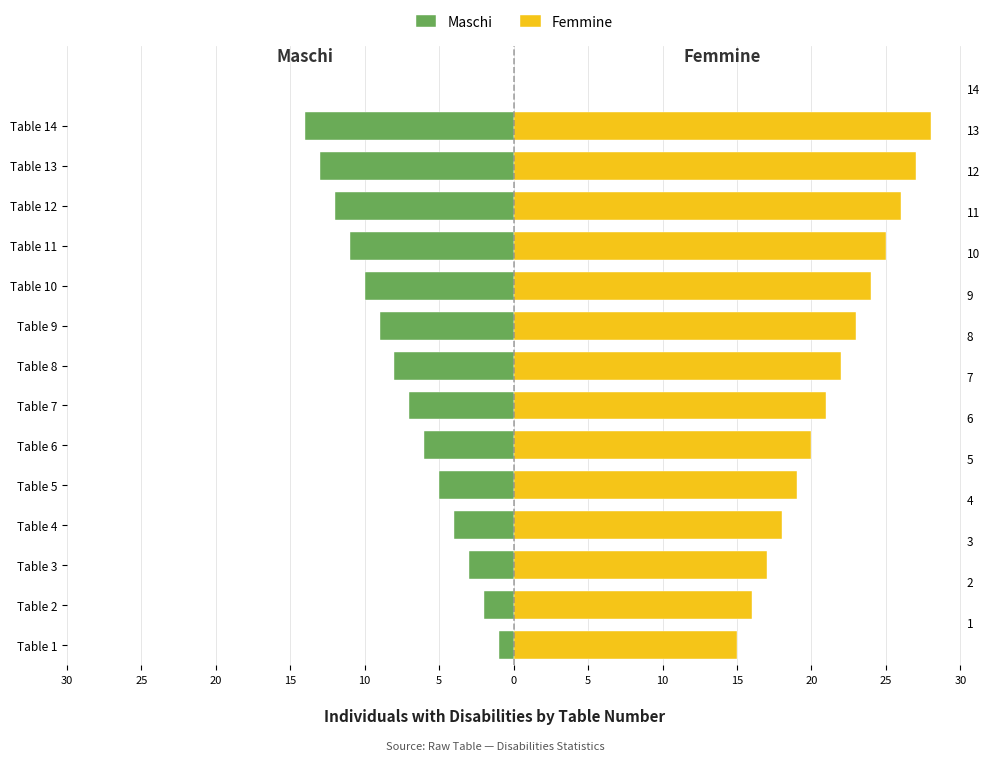

What is the value of the Maschi bar at the 10th from the left?

-4